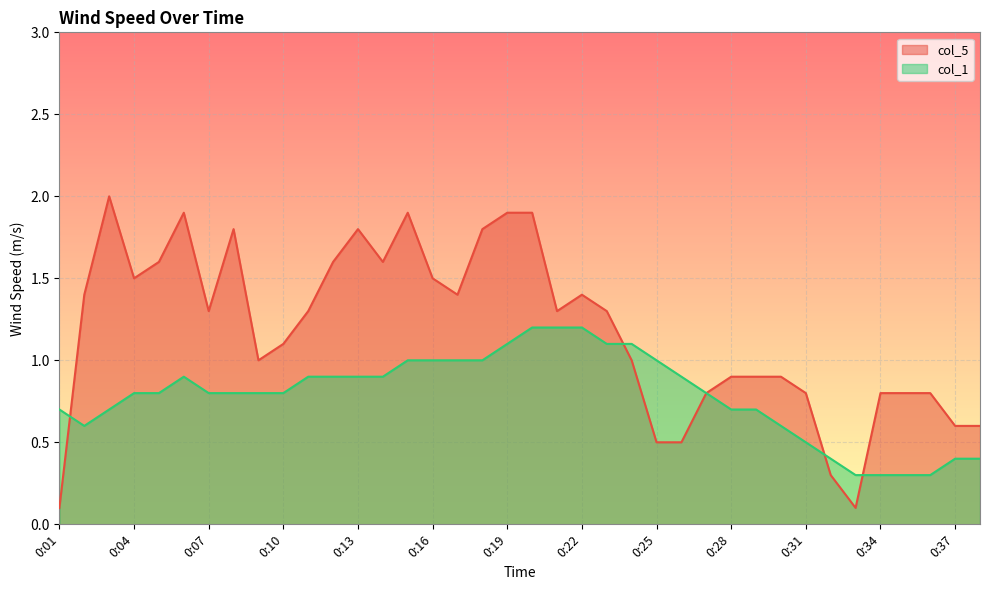

What is the total value across all series at 0:30?

1.5